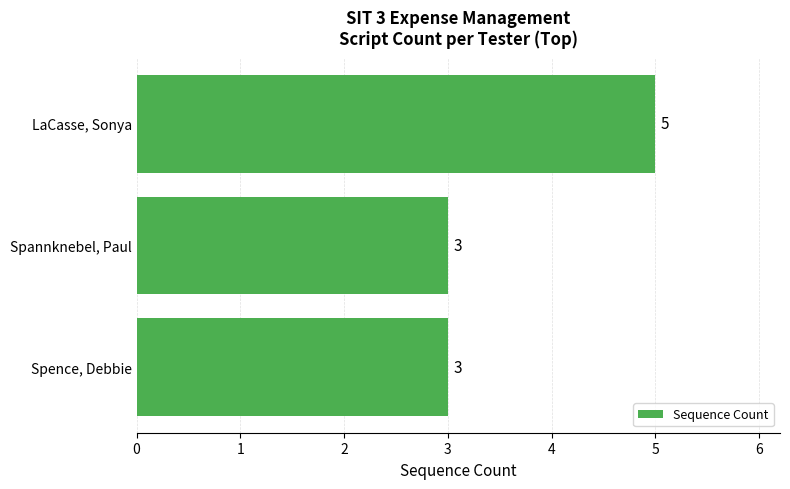

What is the sum of all values?

11